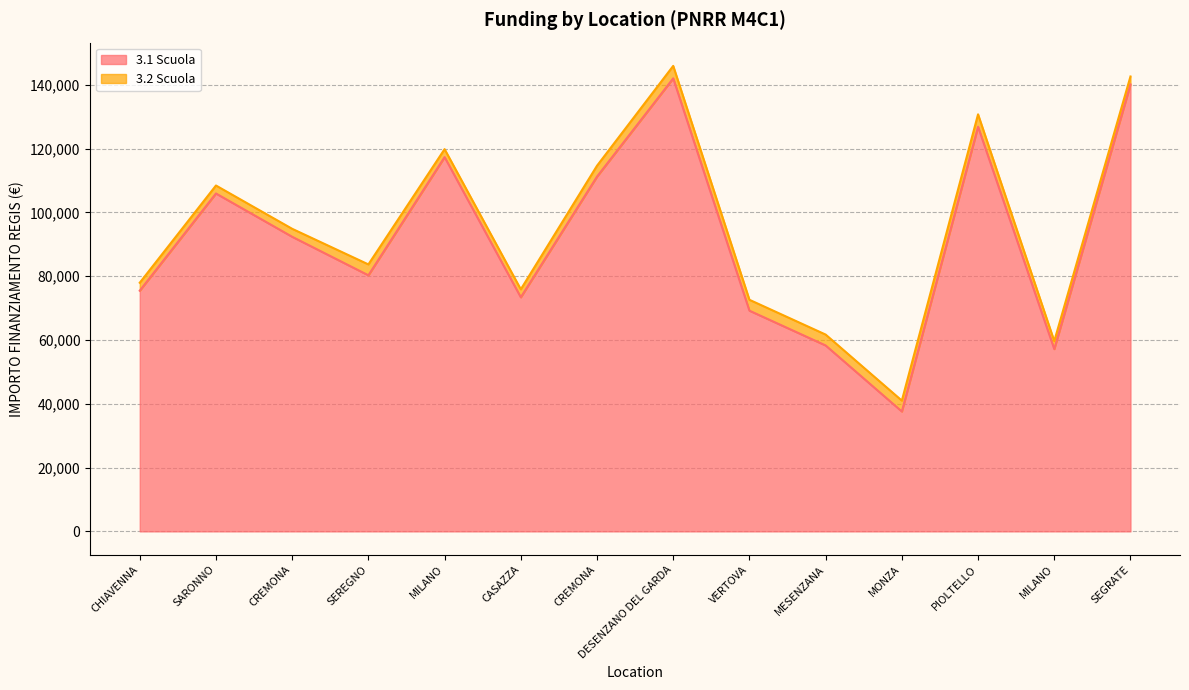

Which has a higher value, CHIAVENNA or MESENZANA?

CHIAVENNA